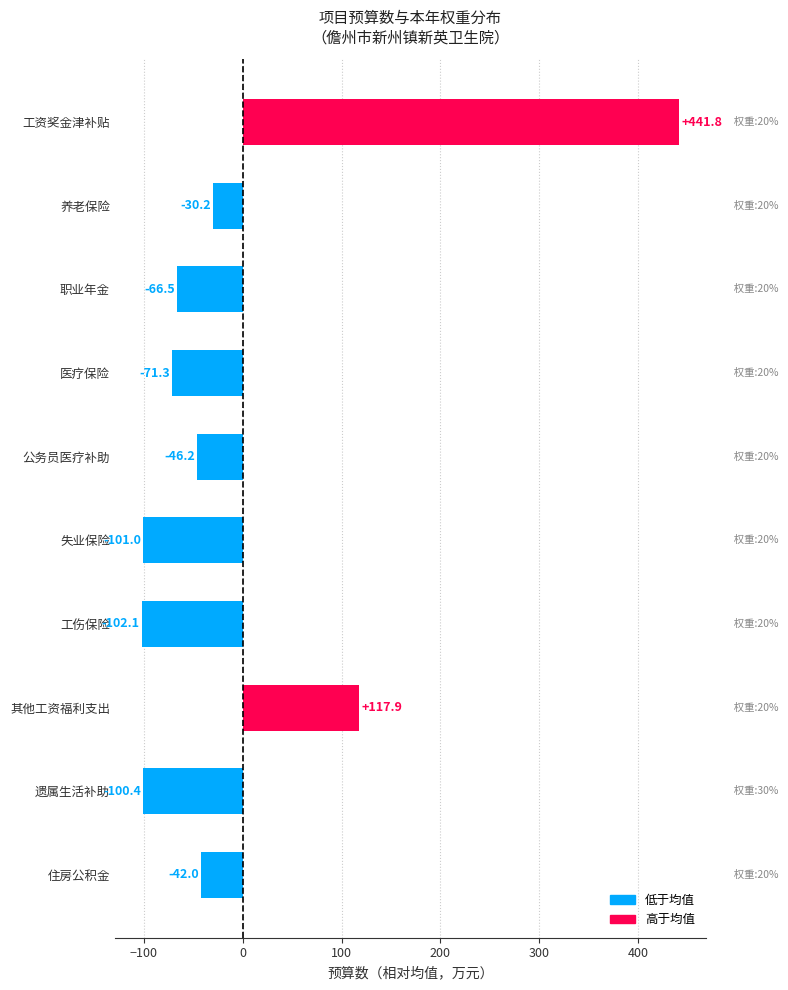

Where is the data nearest to the value 169?

其他工资福利支出